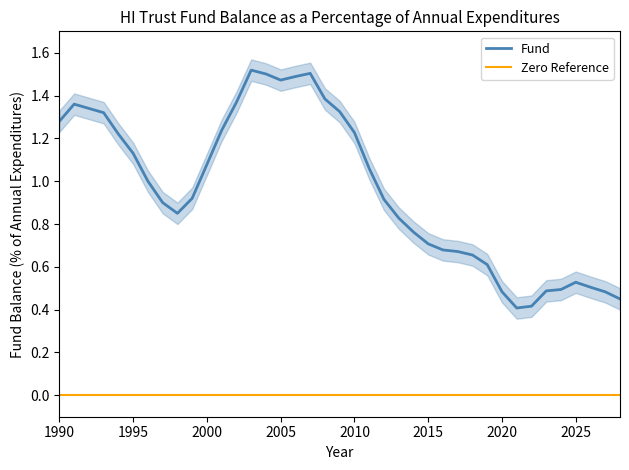

True or false: Fund and Zero Reference intersect in this chart.

False